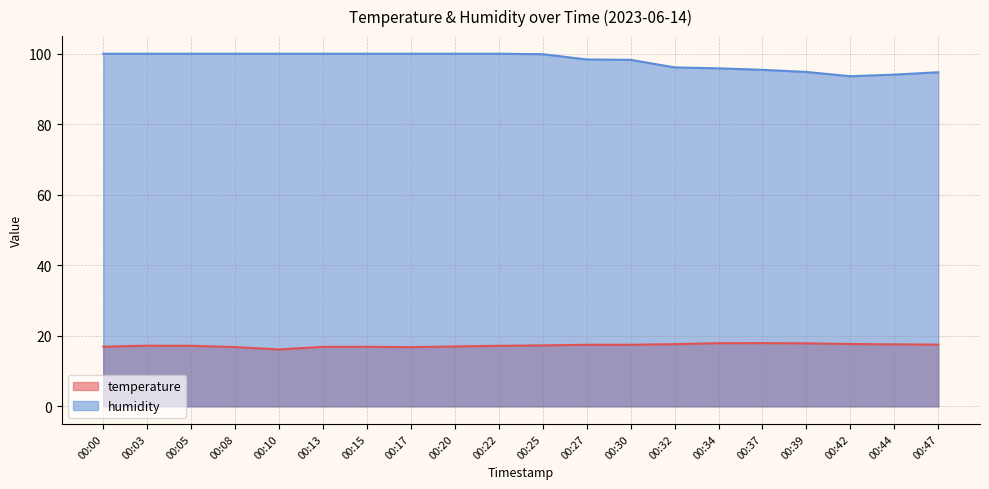

Does the chart display data point markers on the line(s)?

No